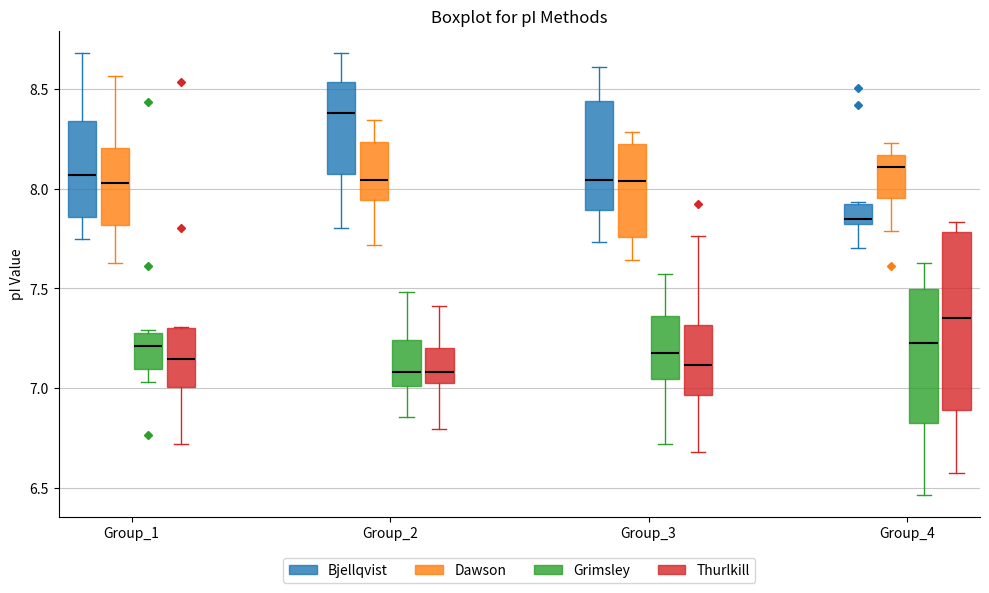

Comparing the boxes themselves (not the whiskers), which one is the tallest?

Group_4 (Thurlkill)